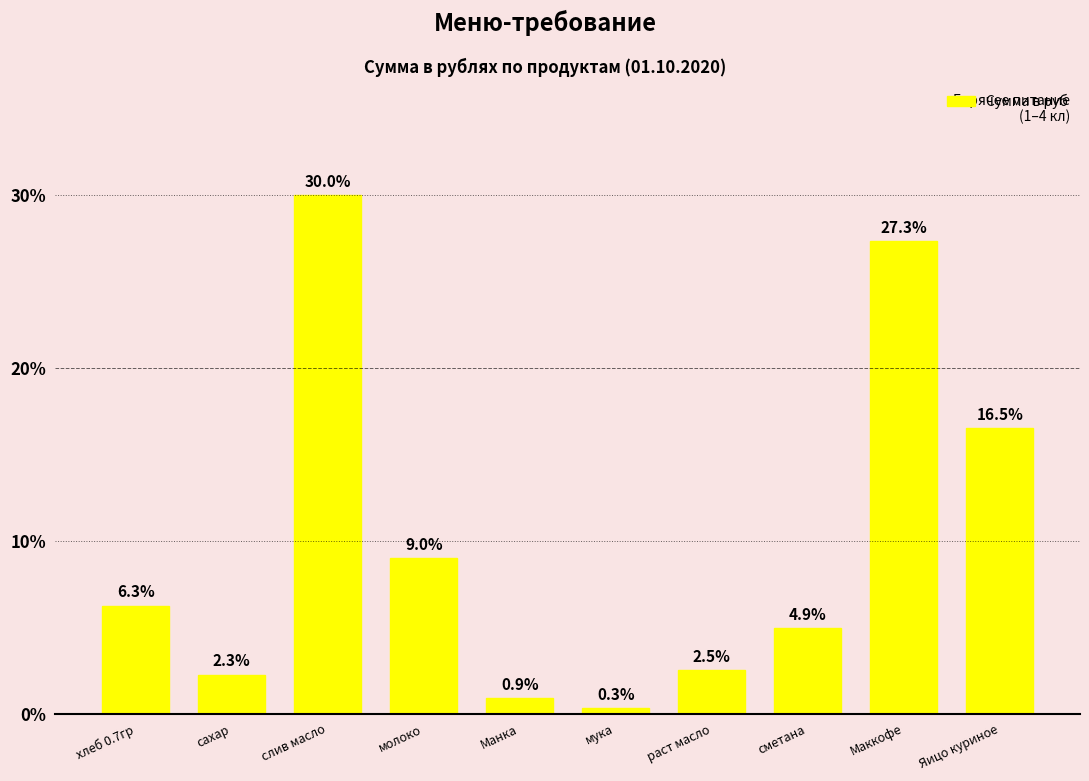

What is the approximate value at Яицо куриное?

16.5